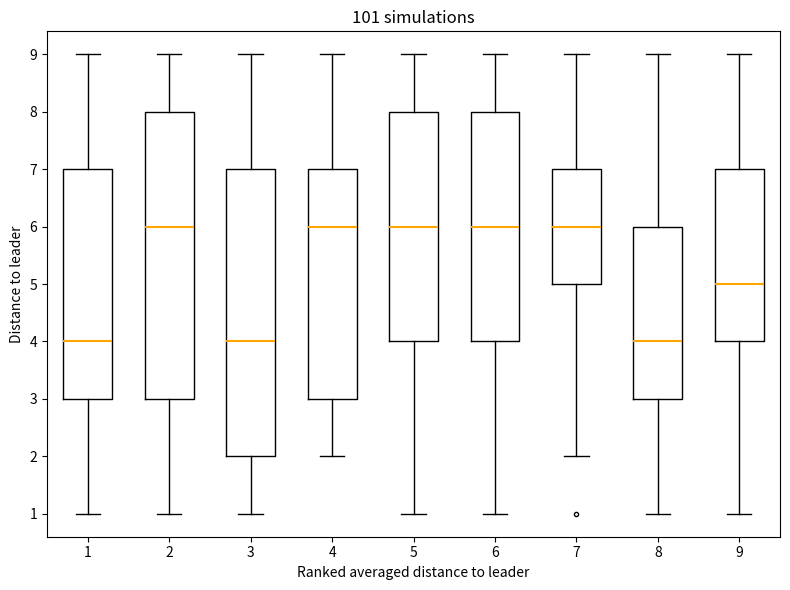

Reading left to right, transcribe this box plot: for each box, give where its median line is, the range the box spans, and where its two whiskers end, as read against the y-axis. The values are not printed on the chart, so give them approximately, as read against the axis.

1: median 4, box 3 to 7, whiskers 1 to 9
2: median 6, box 3 to 8, whiskers 1 to 9
3: median 4, box 2 to 7, whiskers 1 to 9
4: median 6, box 3 to 7, whiskers 2 to 9
5: median 6, box 4 to 8, whiskers 1 to 9
6: median 6, box 4 to 8, whiskers 1 to 9
7: median 6, box 5 to 7, whiskers 2 to 9
8: median 4, box 3 to 6, whiskers 1 to 9
9: median 5, box 4 to 7, whiskers 1 to 9